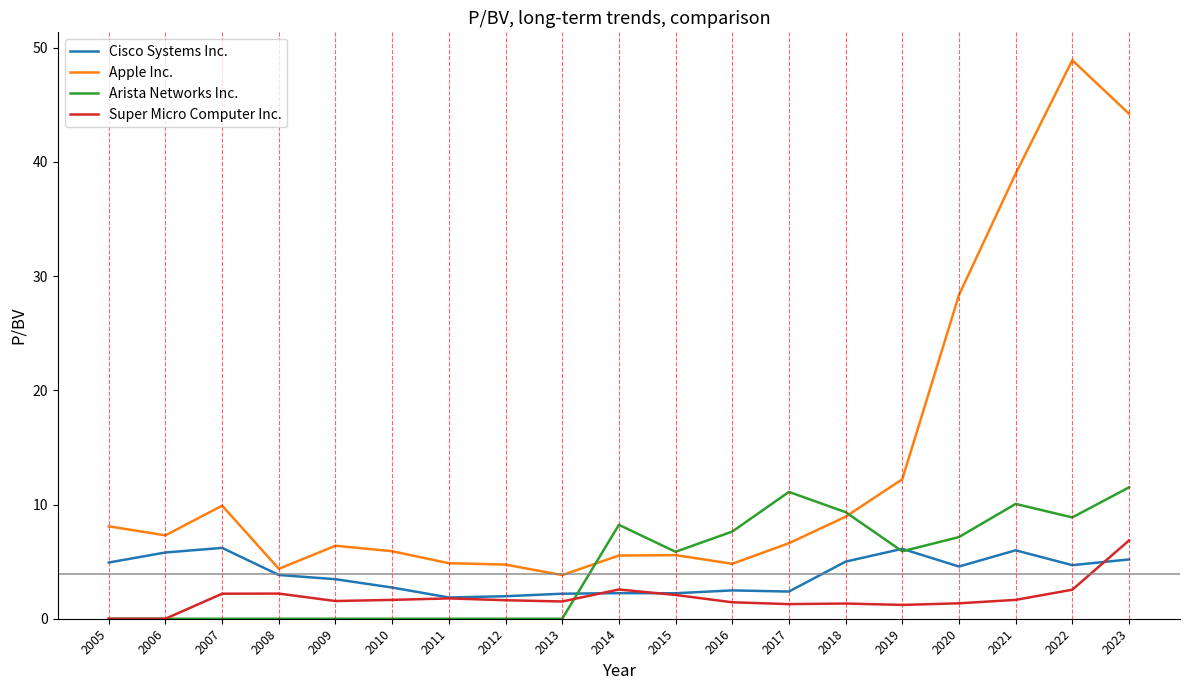

What is the approximate value of Cisco Systems Inc. at 2009?

3.5